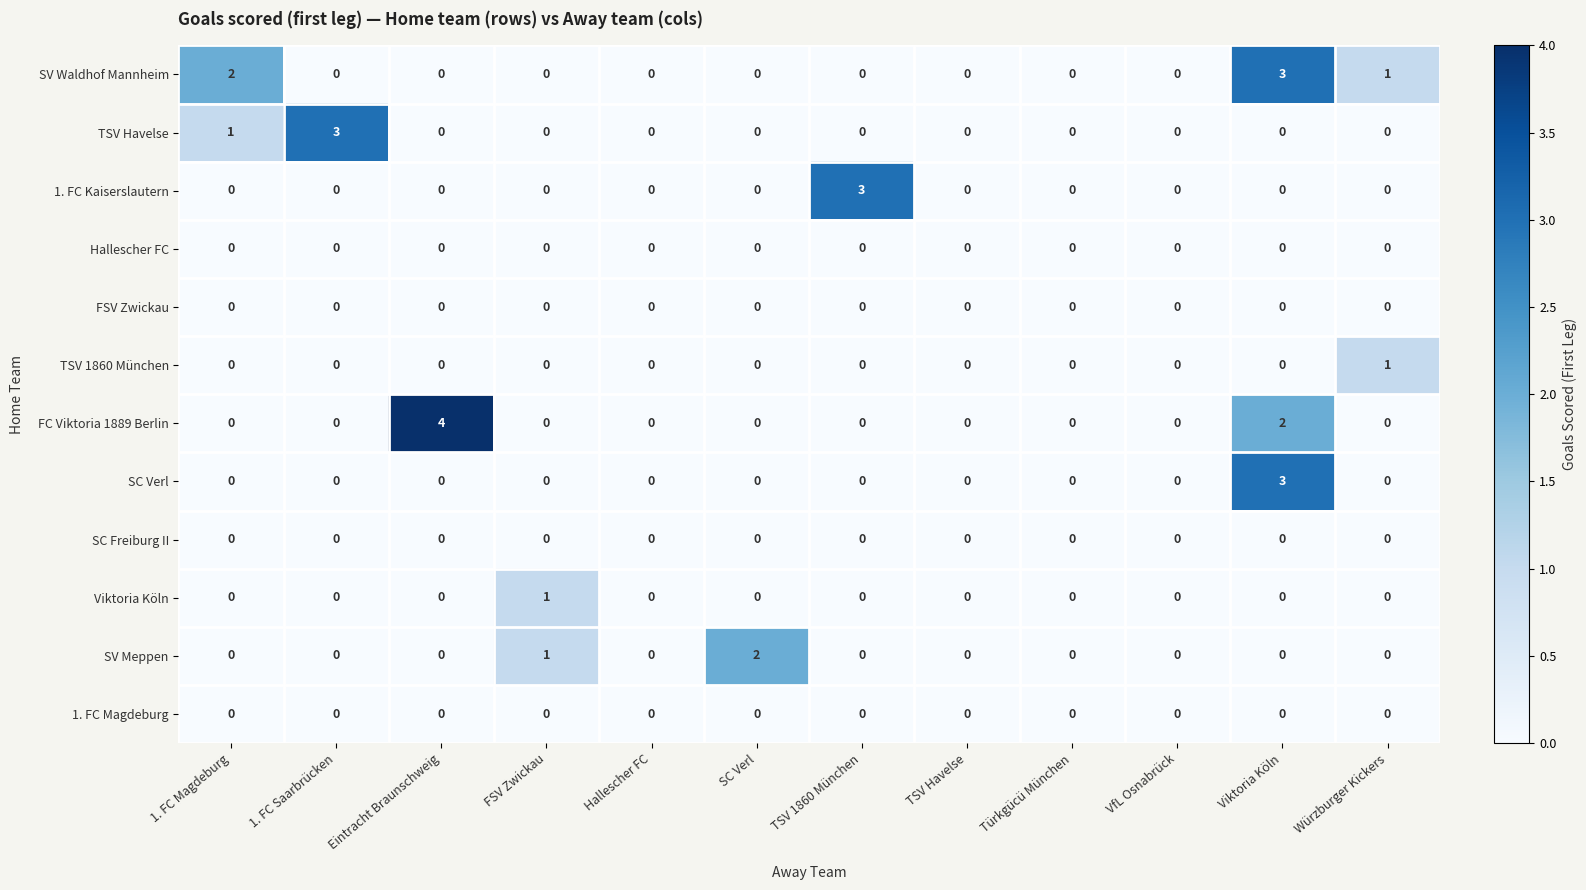

At which category is the sum across all series the highest?

Viktoria Köln